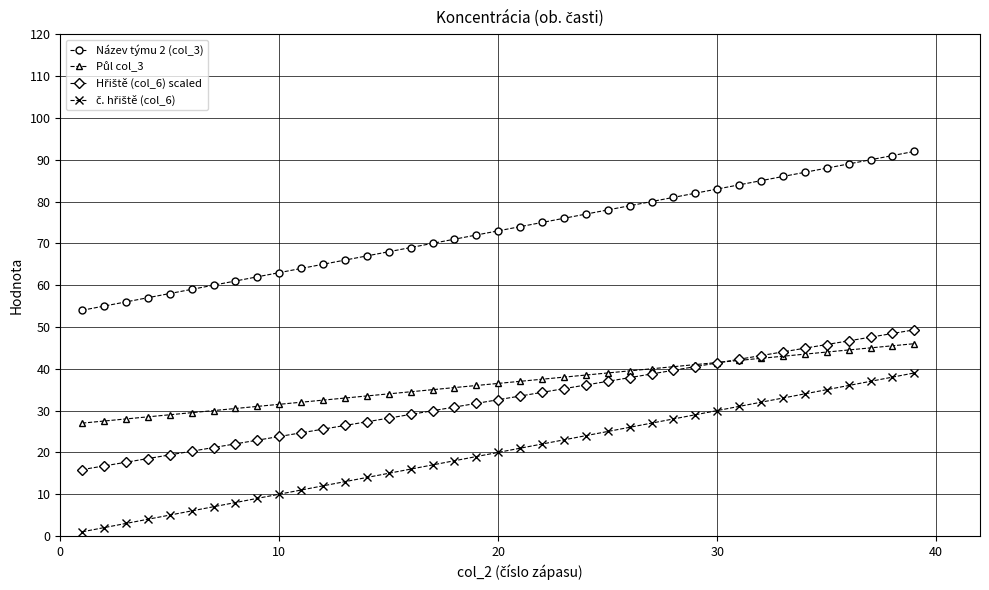

What is the maximum value shown in the chart?

92.0